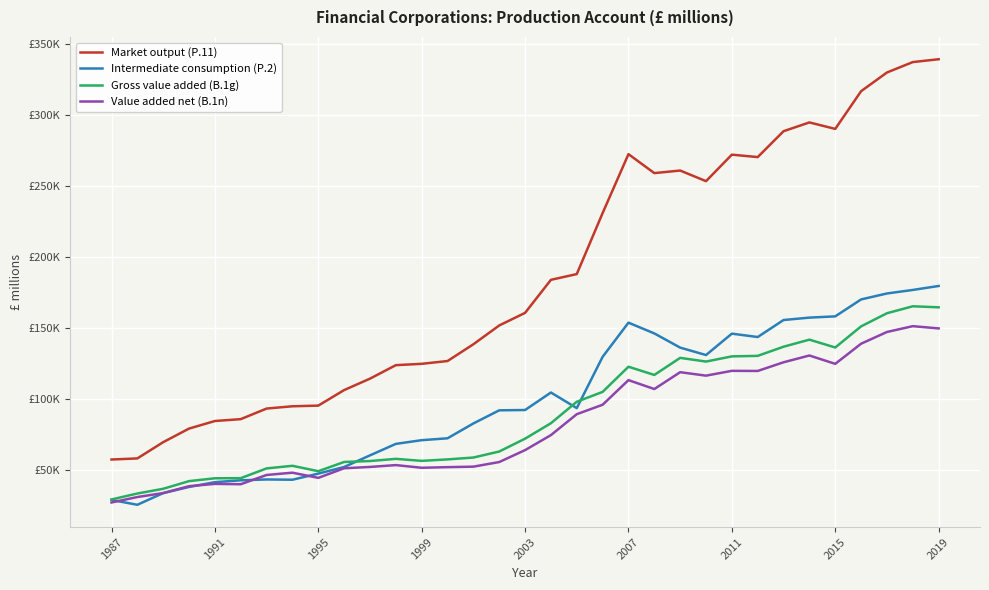

What are all the series names shown in the legend?

Market output (P.11), Intermediate consumption (P.2), Gross value added (B.1g), Value added net (B.1n)